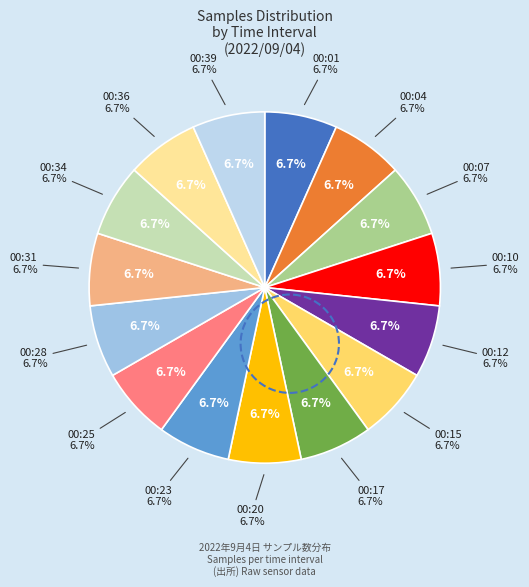

Is there any slice that represents more than half of the pie?

No